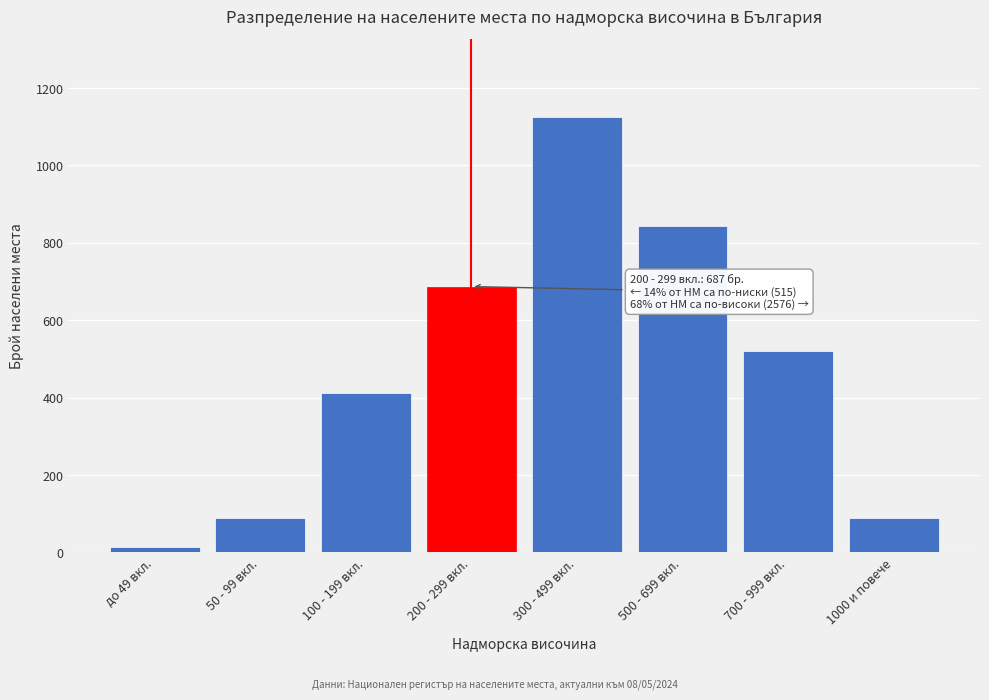

Which label corresponds to the smallest value in the chart?

до 49 вкл.